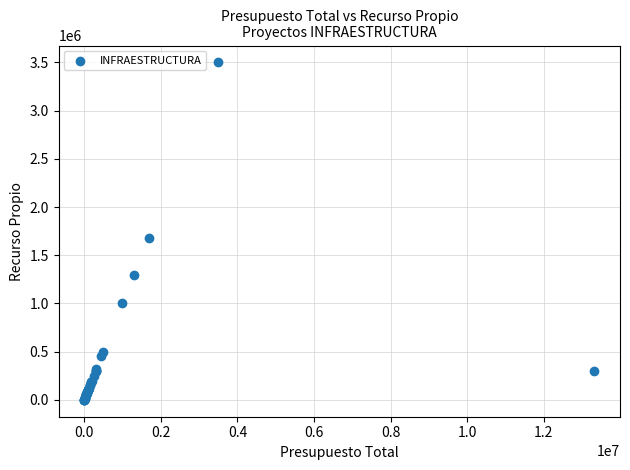

What Y value in the scatter plot is closest to 1750000?

1680000